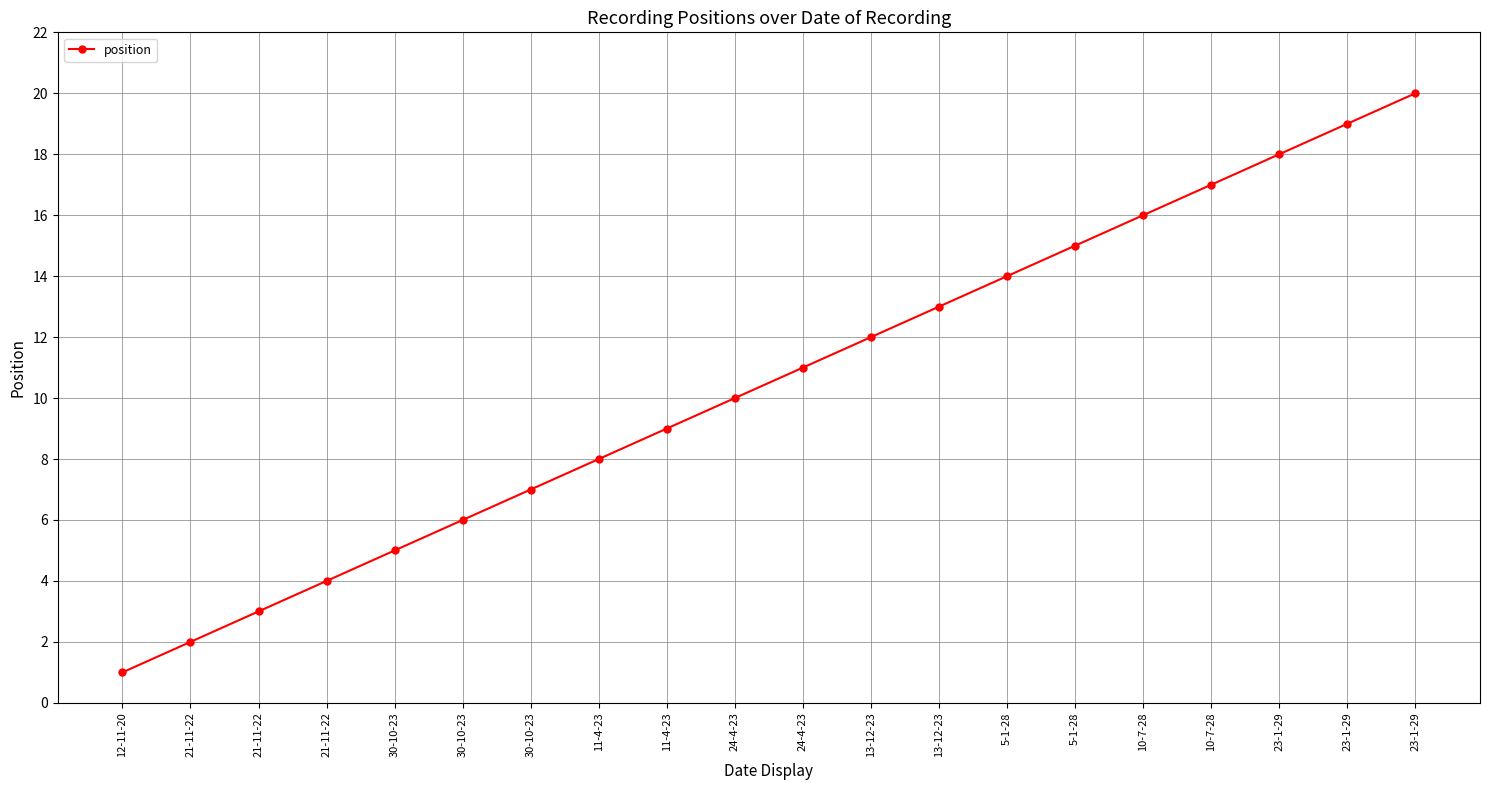

Is it true that the value at 21-11-22 is 3?

True